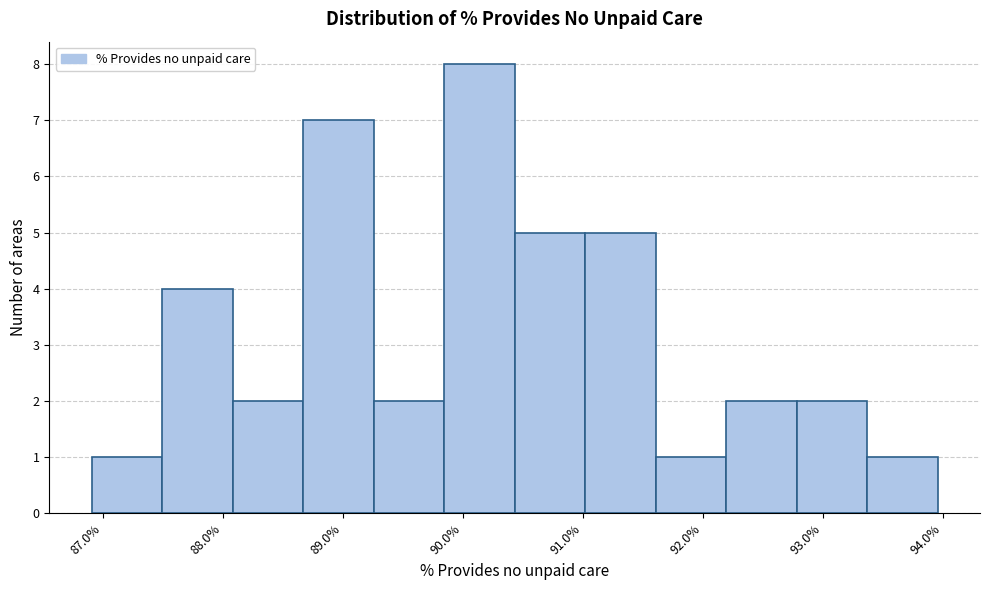

Which range on the x-axis has the tallest bar?

89.8 to 90.4